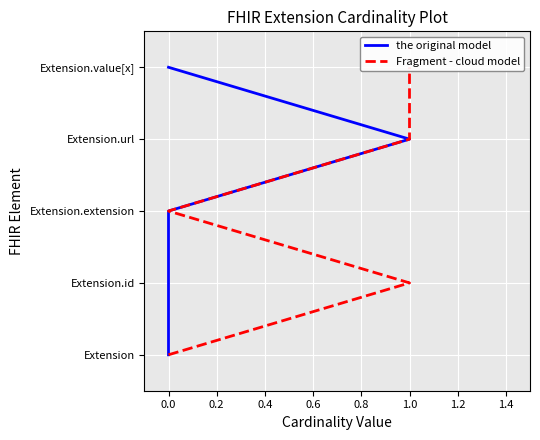

What is the sum of the Fragment - cloud model values at 0.0 and 1.0?

5